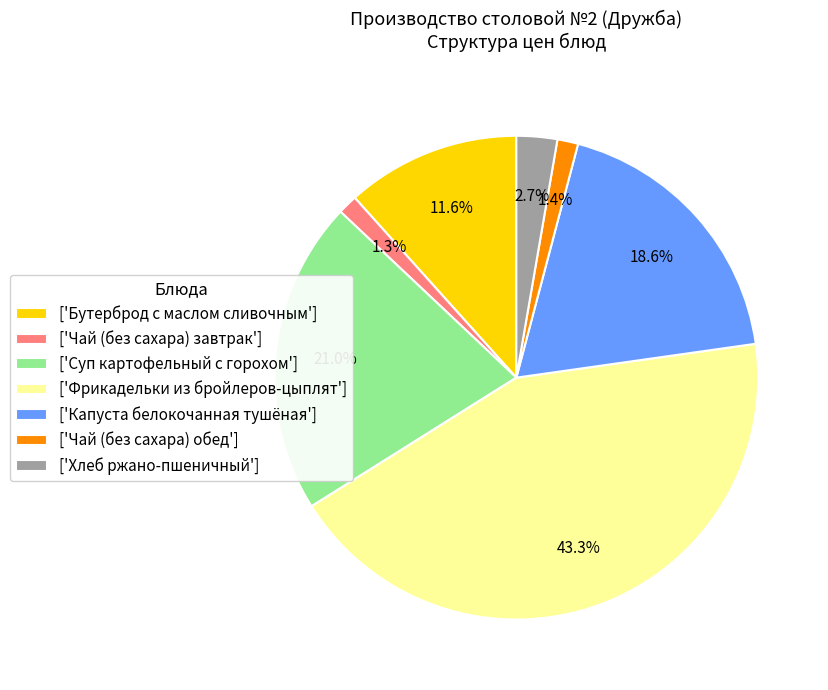

Which category has the biggest portion of the pie?

['Фрикадельки из бройлеров-цыплят']